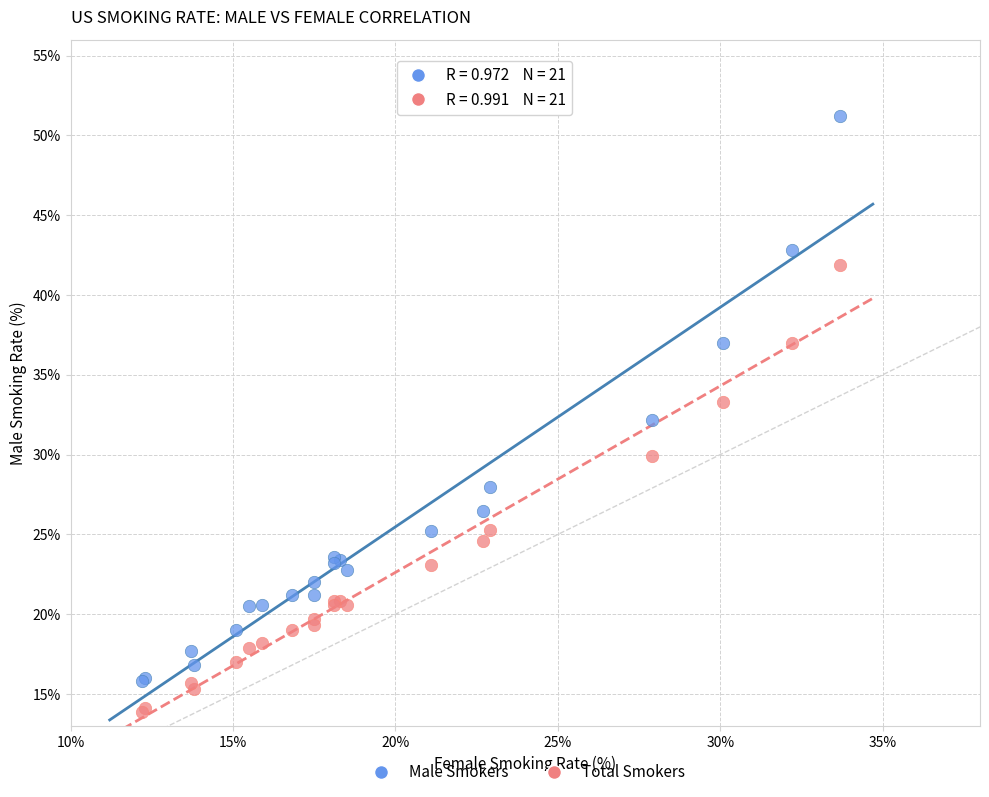

Which series contains the highest Y value?

Male Smokers